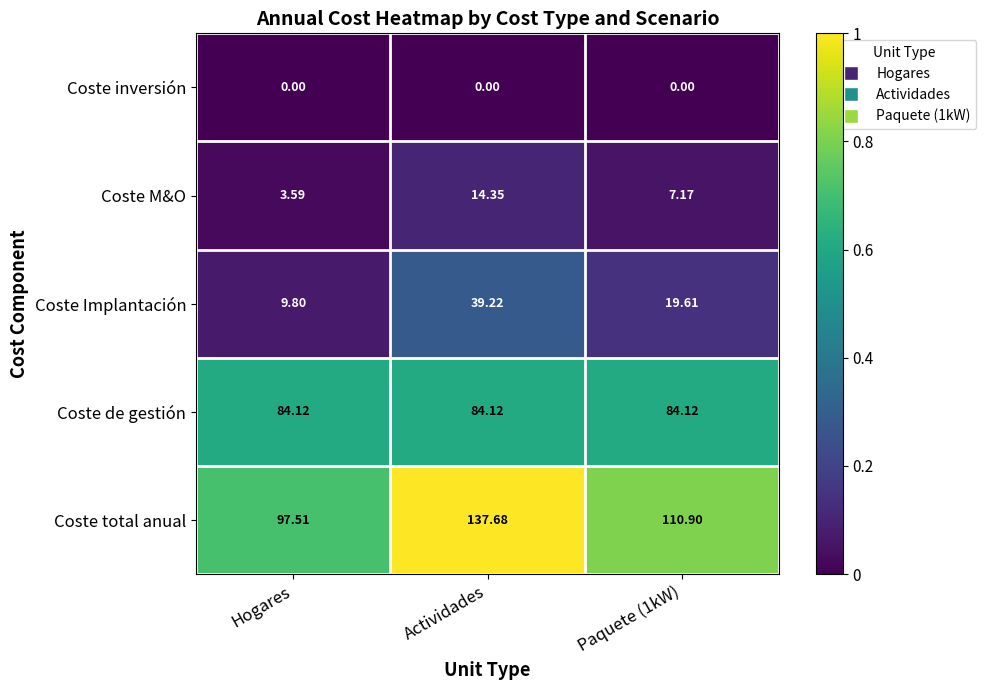

What is the greatest value displayed?

137.7